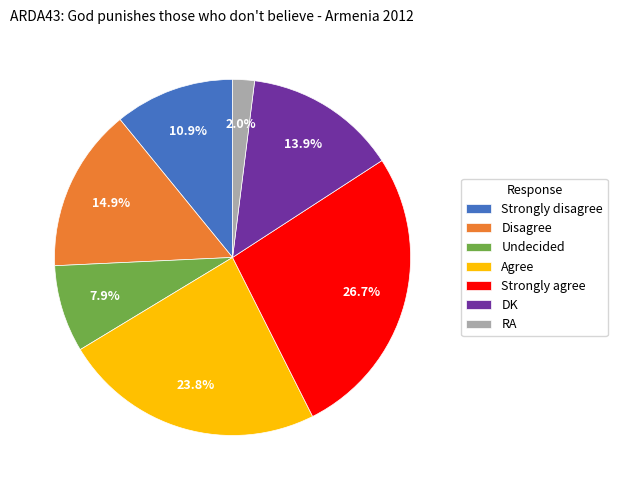

To the nearest percent, what is the average slice percentage?

14%